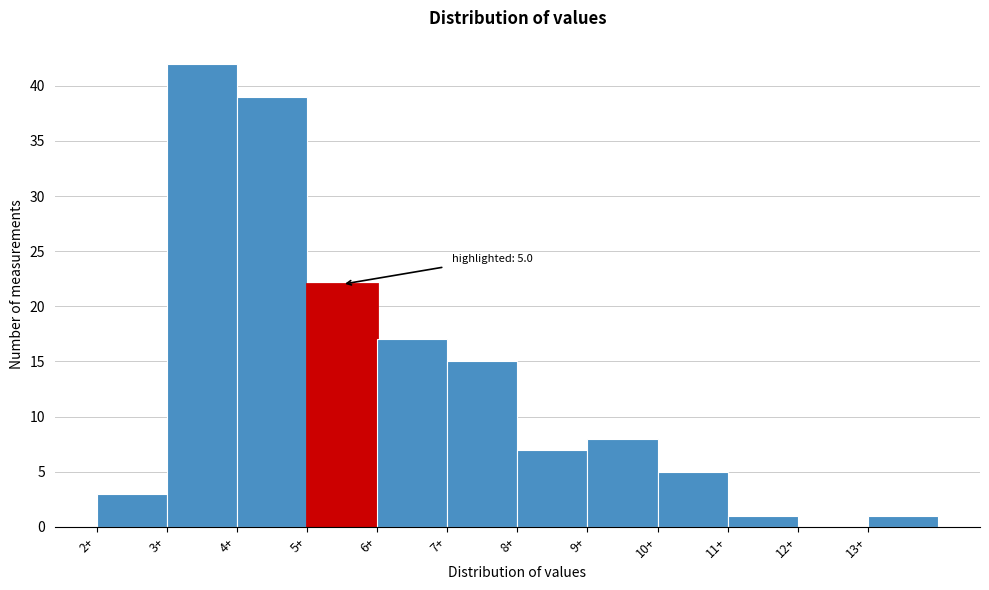

Which range on the x-axis has the tallest bar?

3 to 4